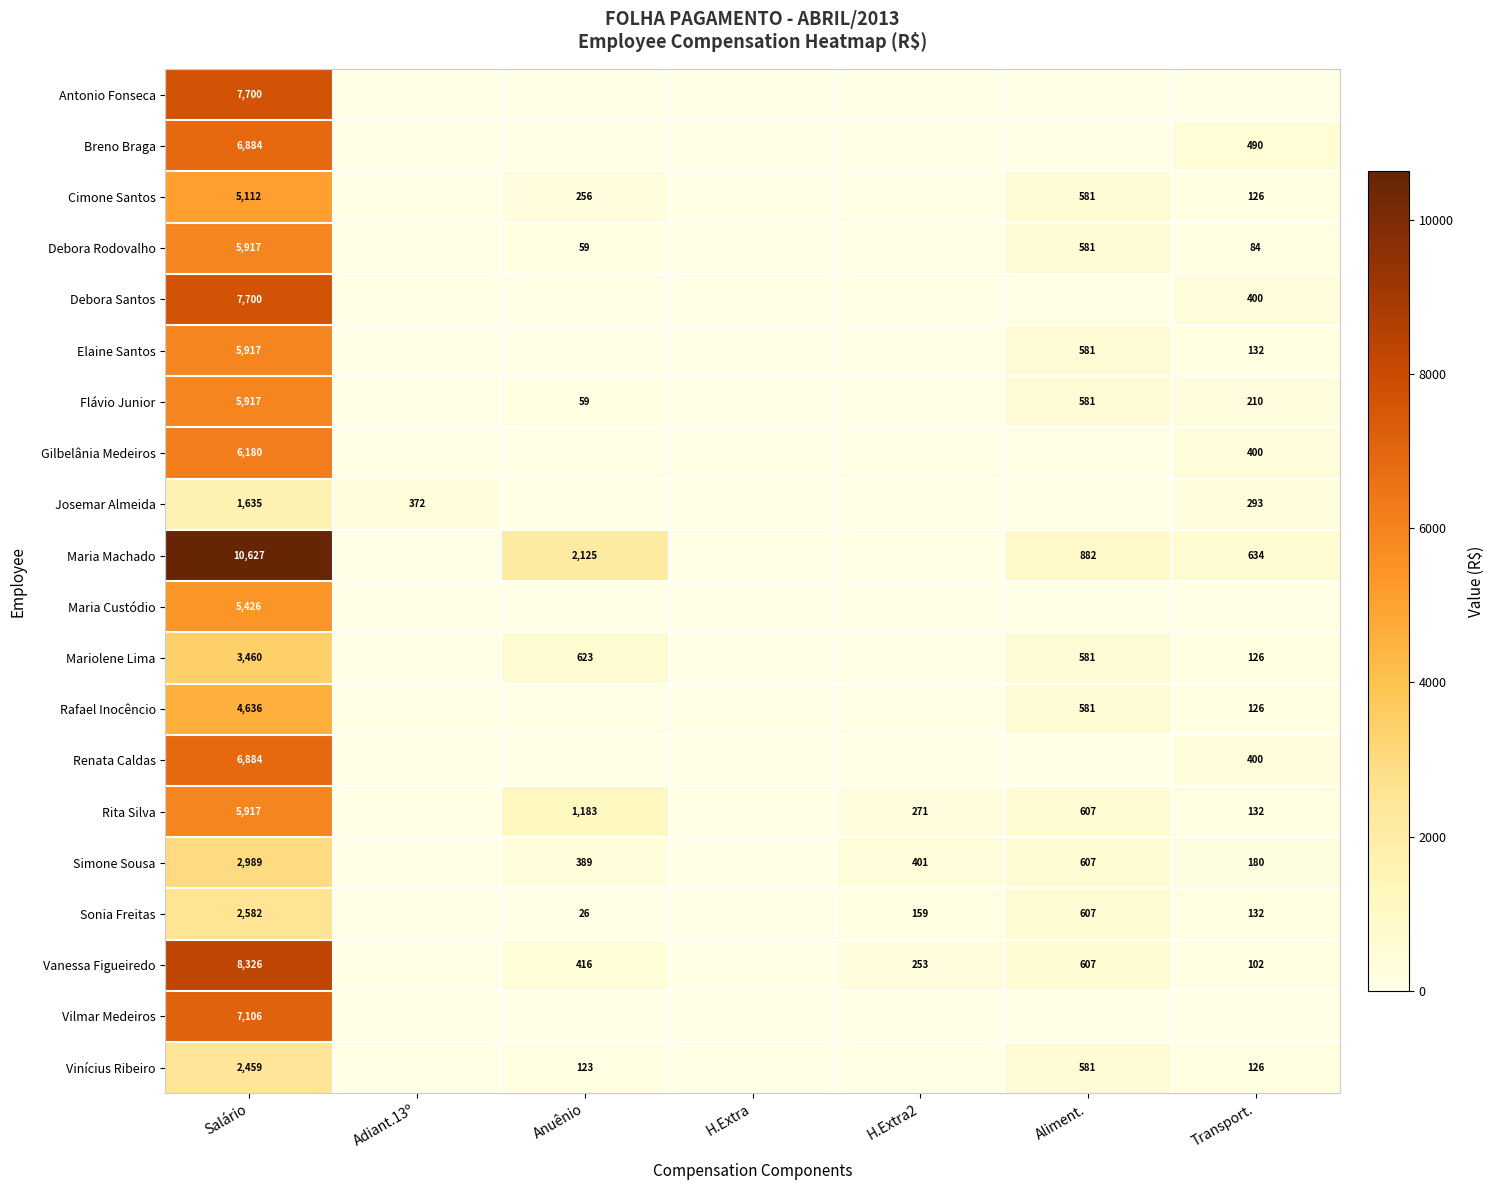

What is the difference between the highest and lowest values at Salário?

8992